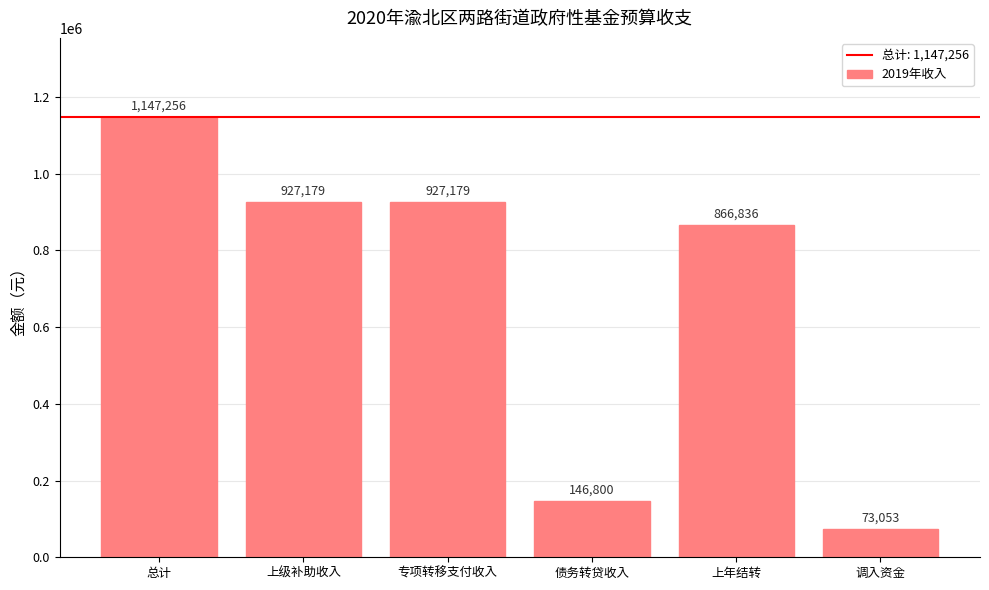

What is the change in value from 总计 to 上年结转?

-280420.4